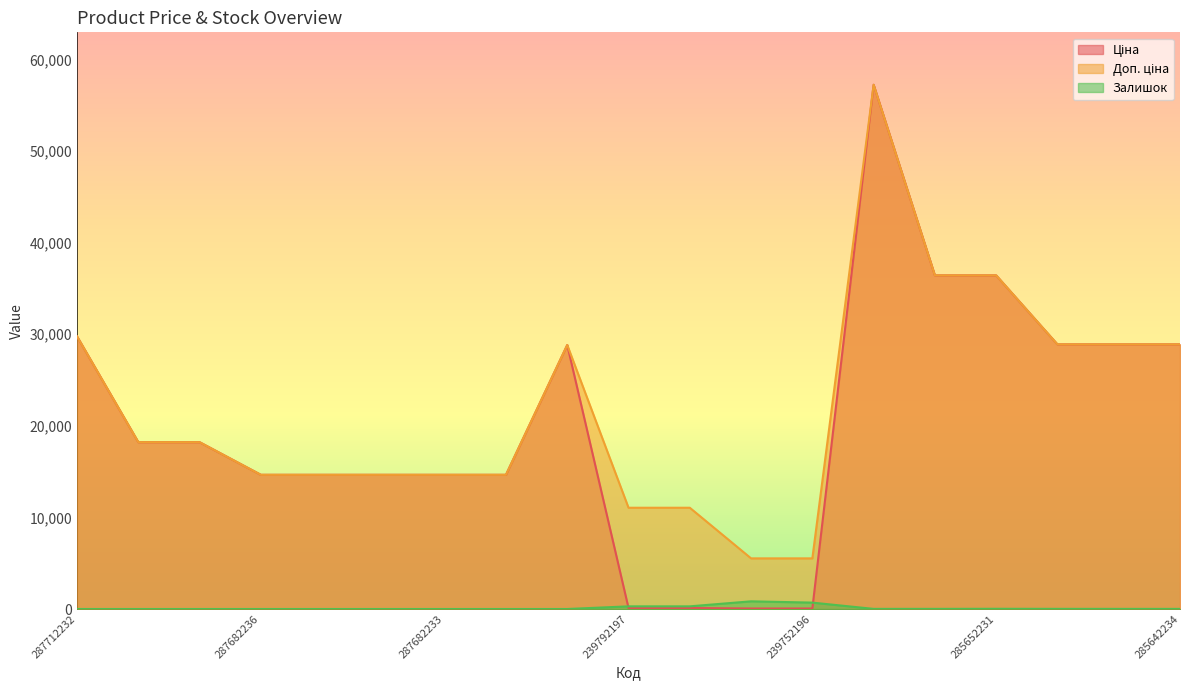

How many interior local peaks does the Ціна series have?

2